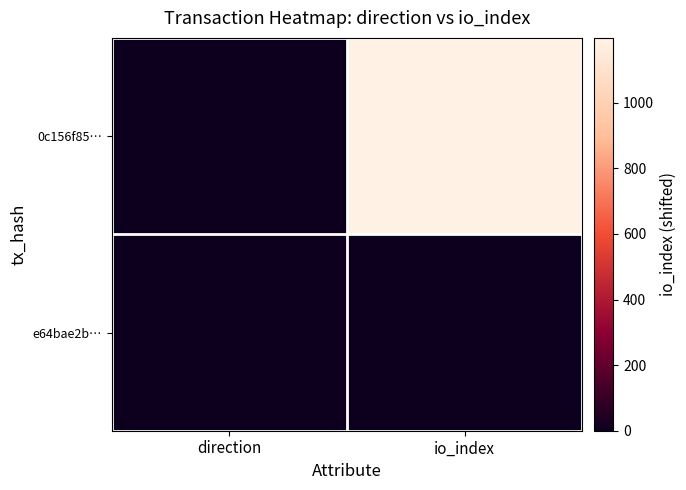

Reading left to right, extract all data points from this chart.

0c156f85…: direction=0	io_index=1198
e64bae2b…: direction=2	io_index=3